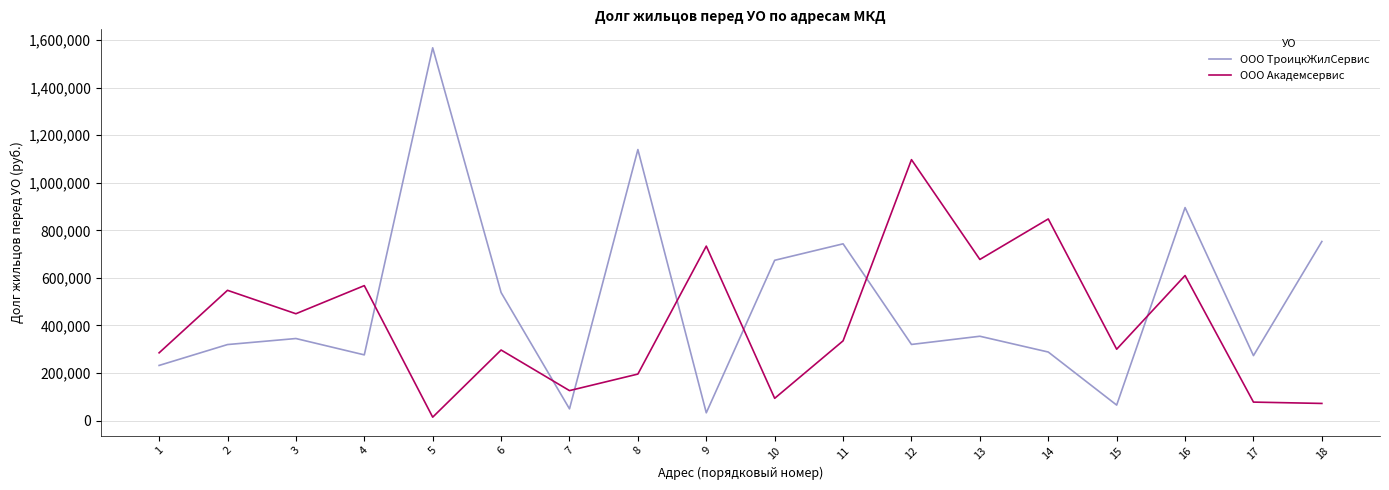

The value of ООО ТроицкЖилСервис at 11 is 743240.2. True or false?

True